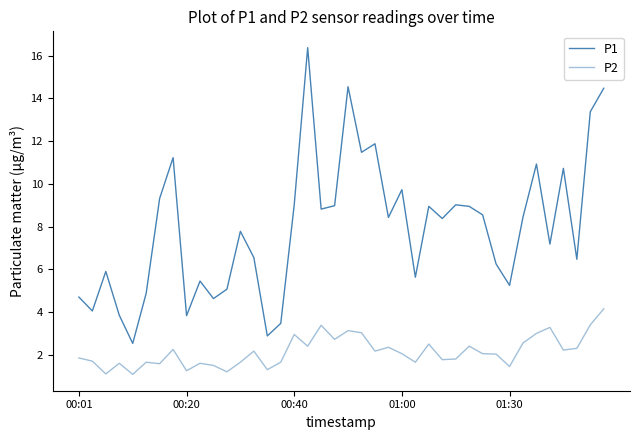

Does the chart have visible grid lines?

No